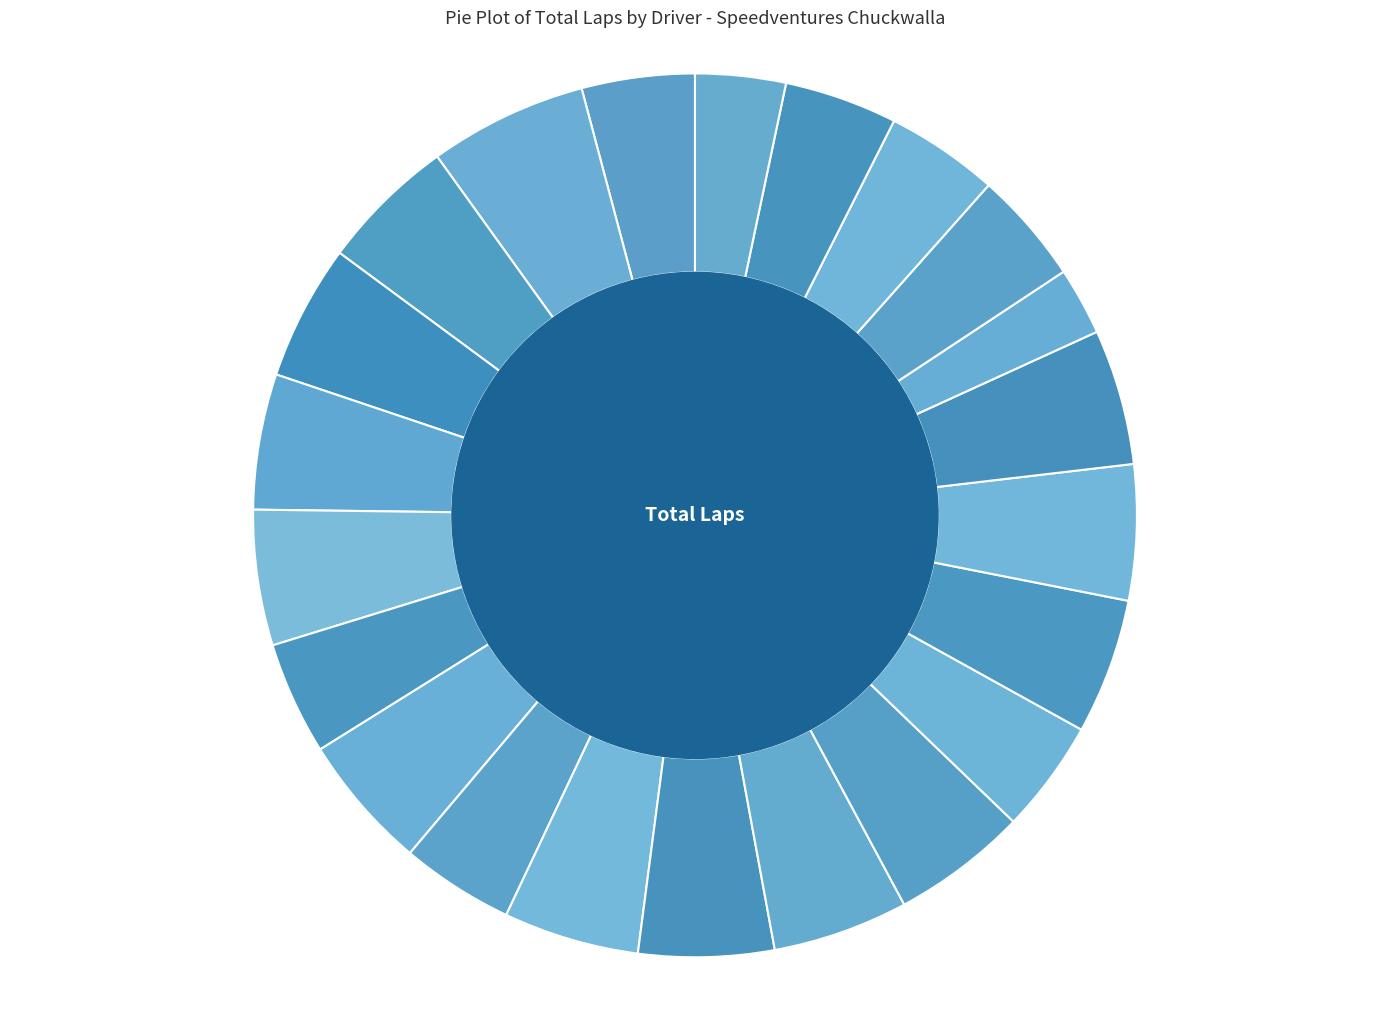

Do J Faria and Daniel Mobley together represent more than half of the pie?

No